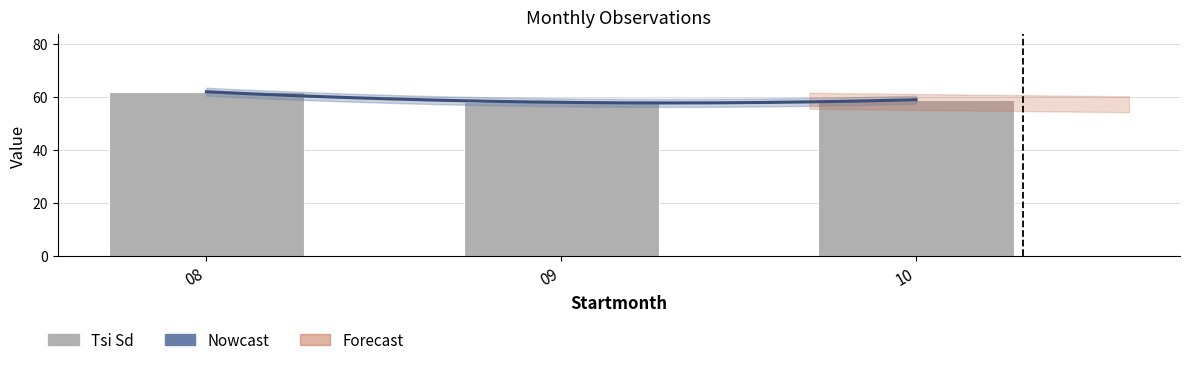

Reading left to right, list all the values displayed in this chart.

62	58	59